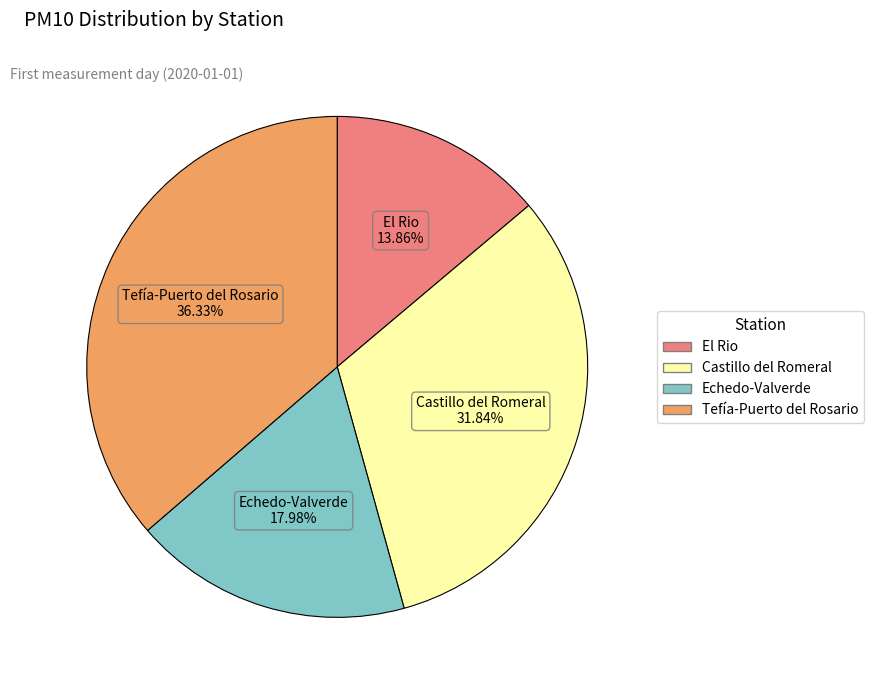

To the nearest percent, what percentage of the pie is El Rio?

14%